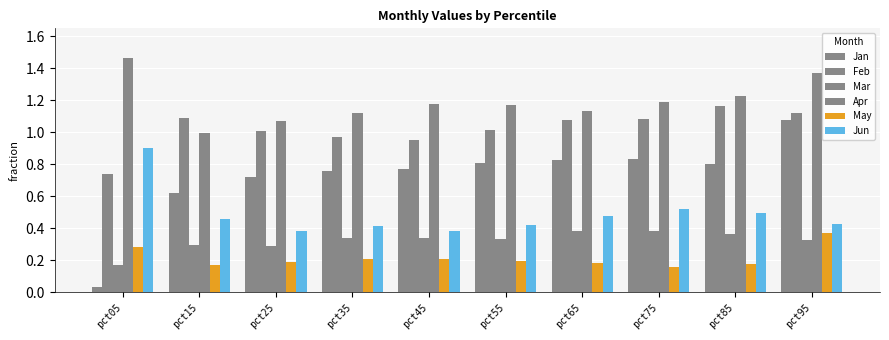

What is the lowest value of the May series?

0.2